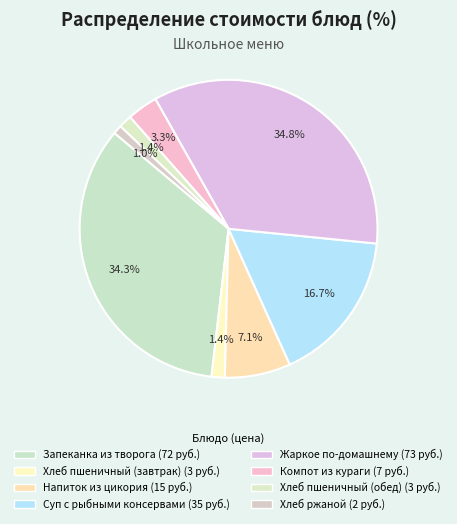

Which slice is the smallest?

Хлеб ржаной